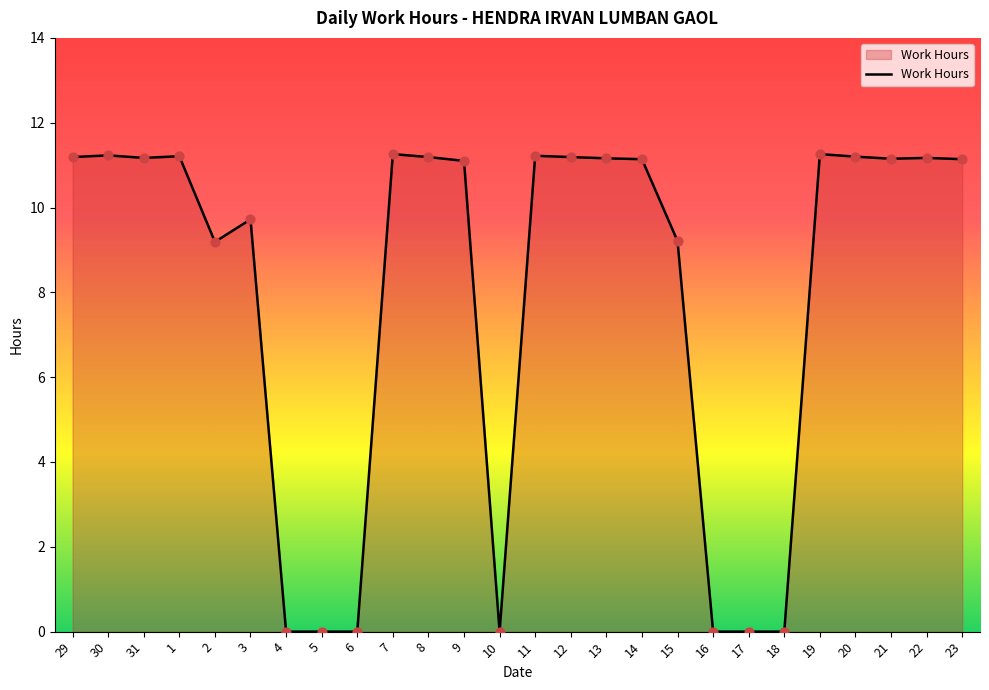

What is the ratio of the value at 1 to the value at 11?

1.0